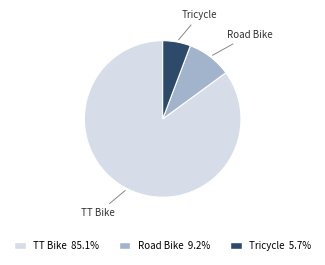

Rank the categories by value from highest to lowest.

TT Bike, Road Bike, Tricycle